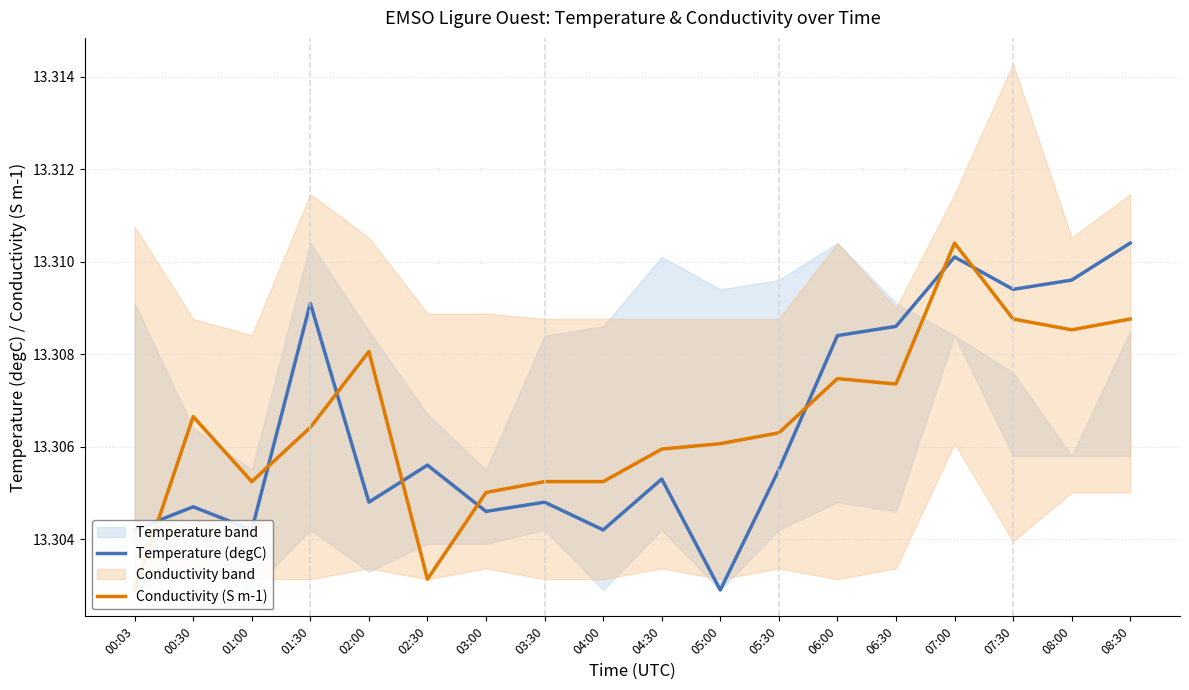

What are all the series names shown in the legend?

Temperature (degC), Conductivity (S m-1)